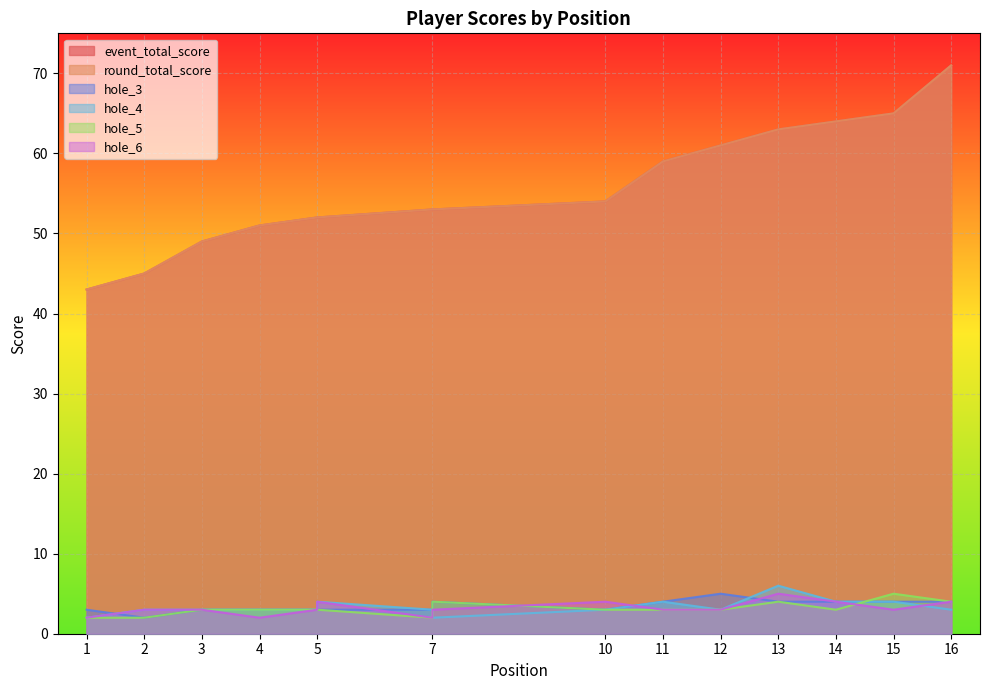

What is the sum of the hole_3 values at 14 and 1?

7